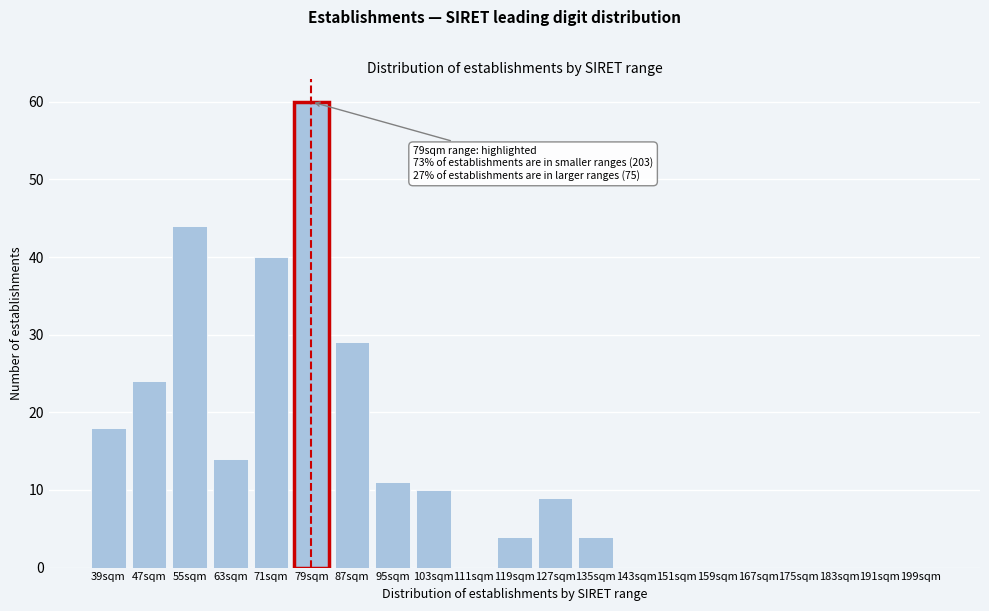

Reading left to right, what are all the values shown in this chart?

39sqm=18	47sqm=24	55sqm=44	63sqm=14	71sqm=40	79sqm=60	87sqm=29	95sqm=11	103sqm=10	111sqm=0	119sqm=4	127sqm=9	135sqm=4	143sqm=0	151sqm=0	159sqm=0	167sqm=0	175sqm=0	183sqm=0	191sqm=0	199sqm=0